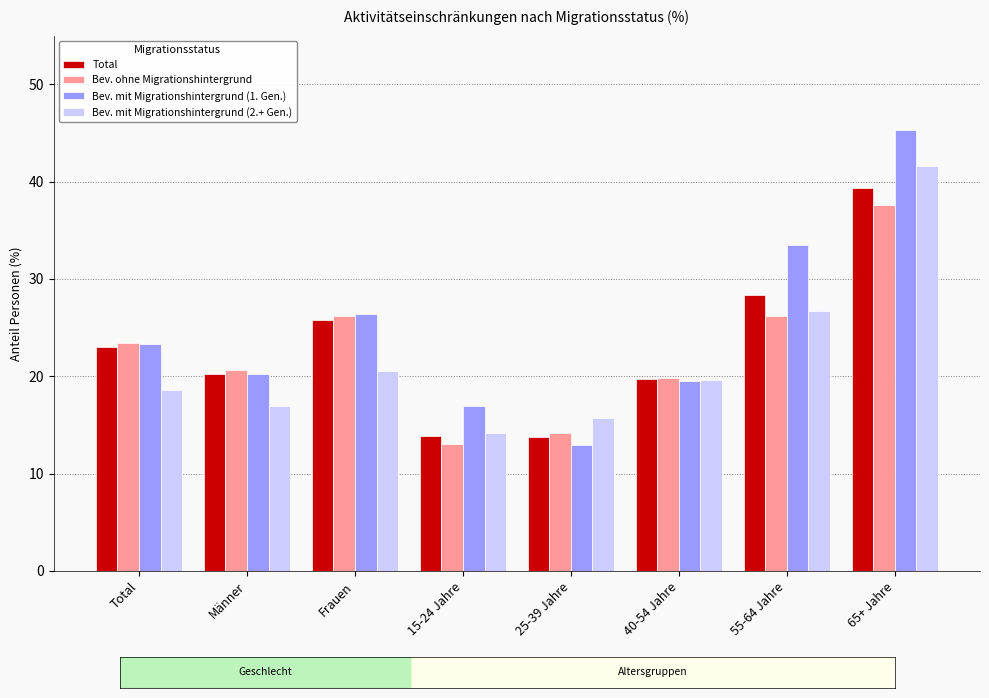

Which category has the lowest value in the Bev. mit Migrationshintergrund (1. Gen.) series?

25-39 Jahre